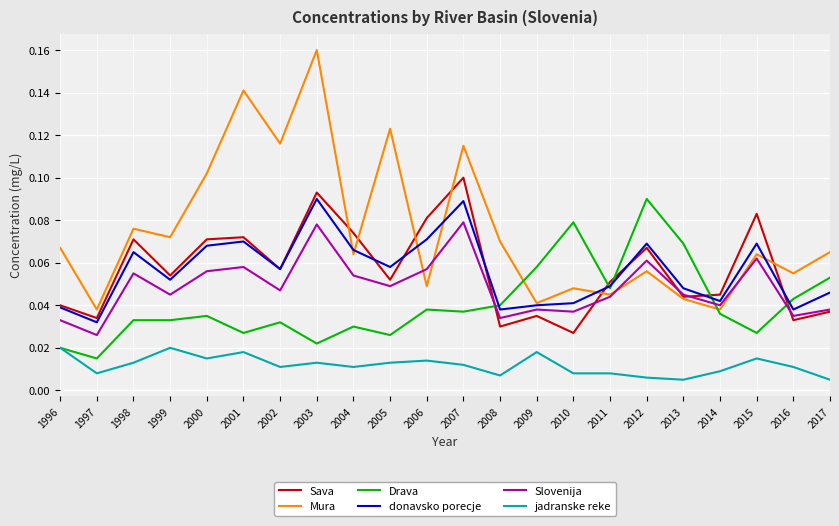

Where is donavsko porecje nearest to the value 0?

1997